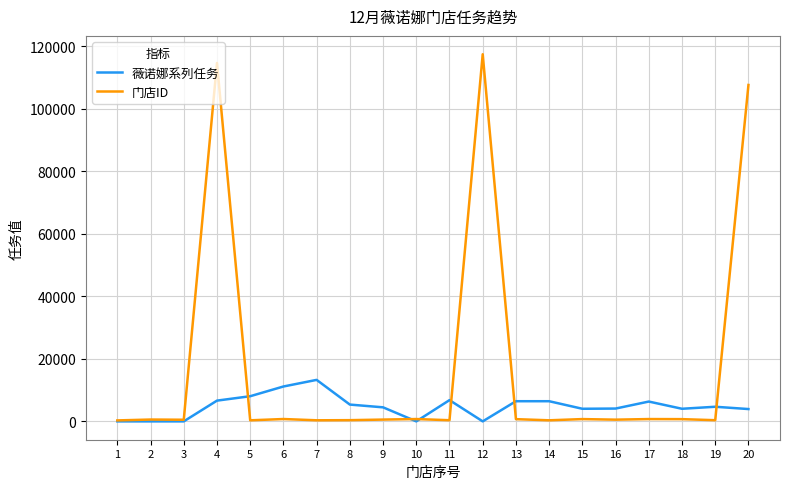

What is the total value across all series at 10?

742